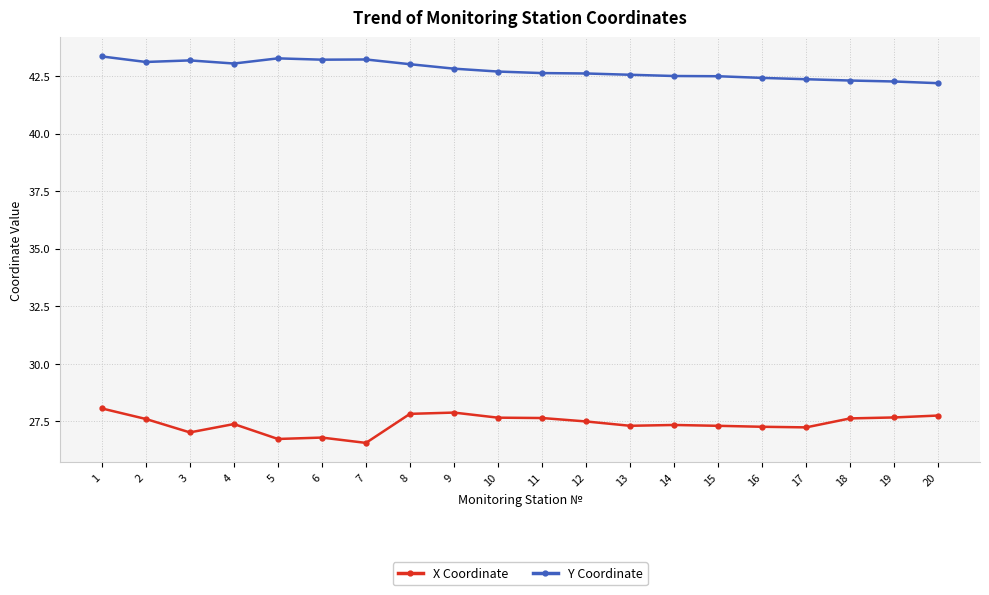

True or false: X Coordinate and Y Coordinate intersect in this chart.

False